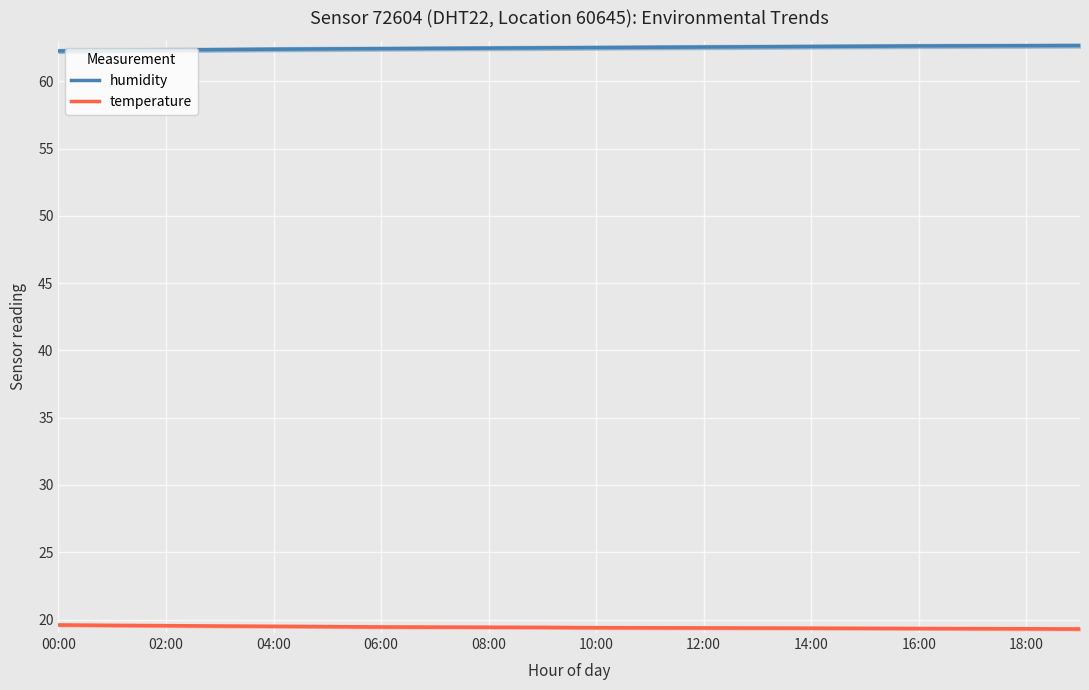

True or false: temperature and humidity intersect in this chart.

False